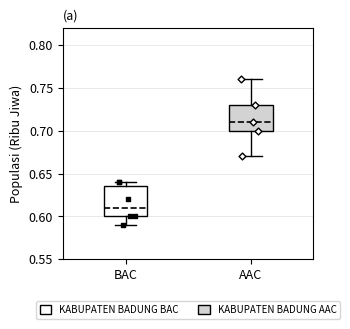

Which box's median line is the highest?

AAC